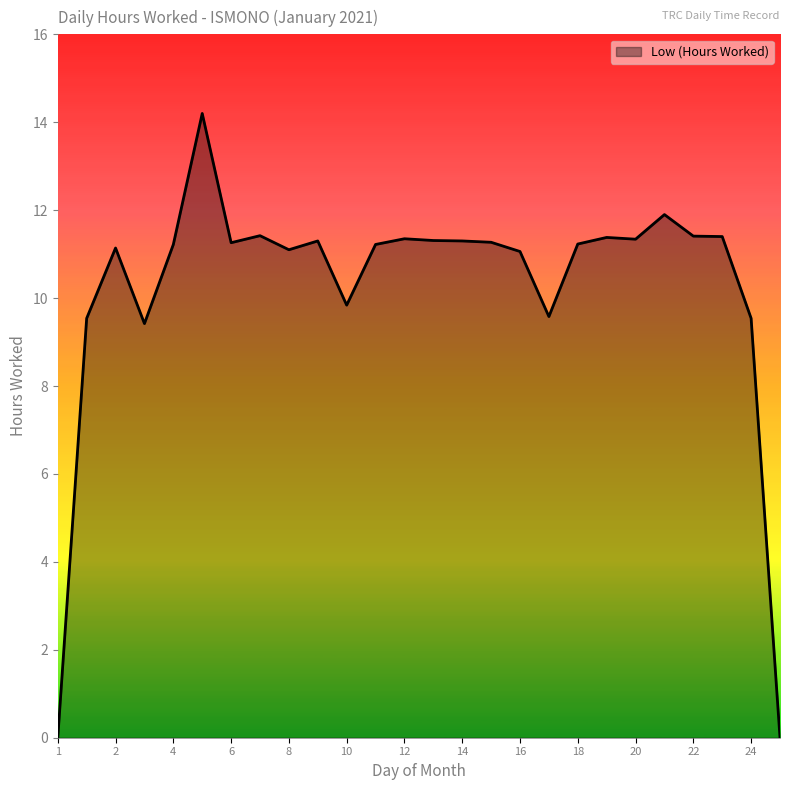

What is the difference between the maximum and minimum values?

14.2